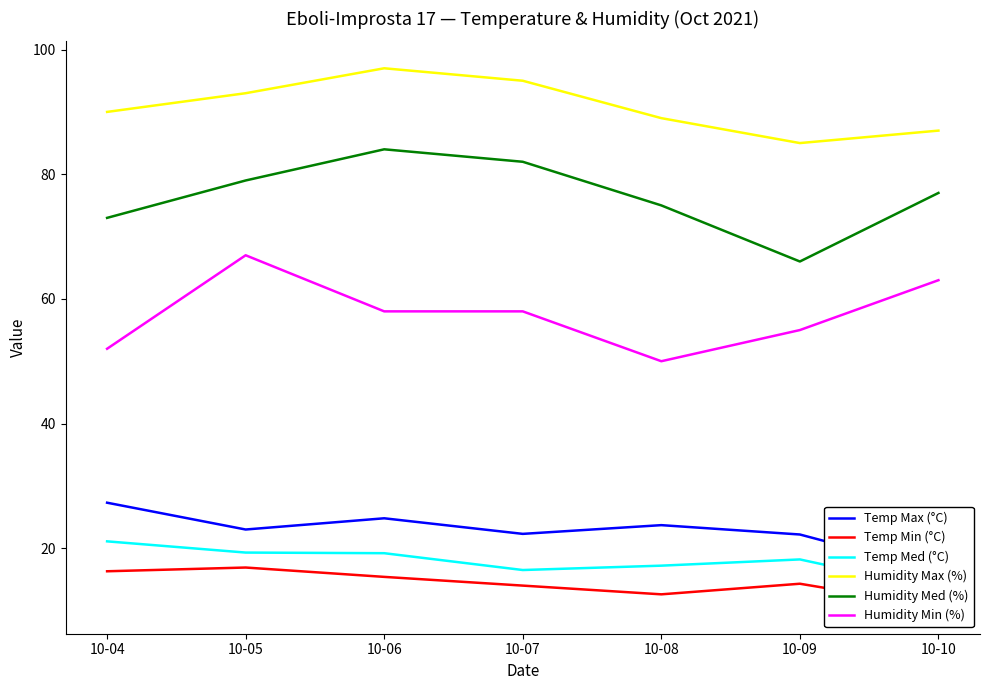

The Humidity Max (%) series shows 89.0 at 10-08. True or false?

True